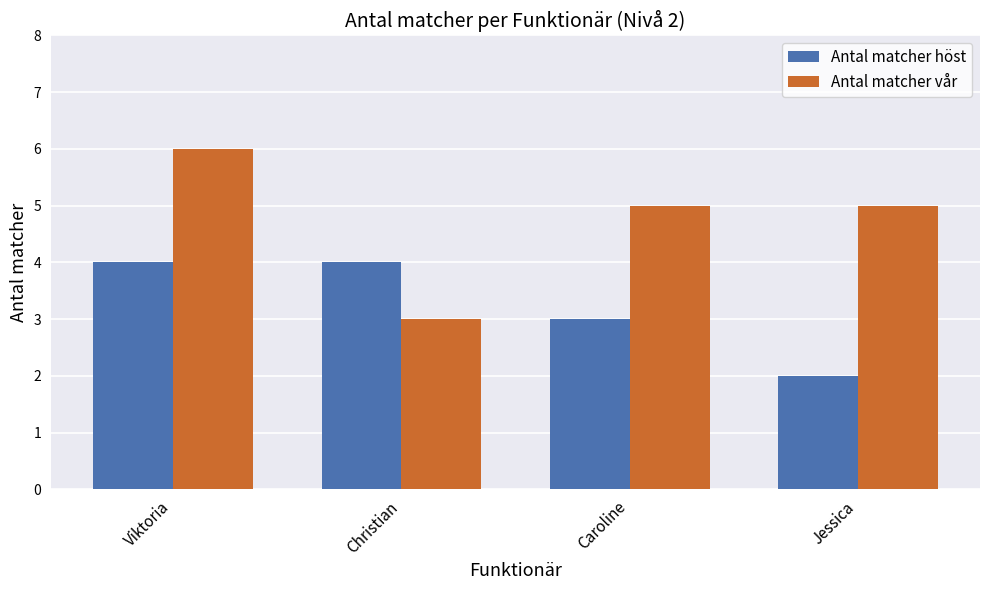

List the series in order of their peak value, highest first.

Antal matcher vår, Antal matcher höst